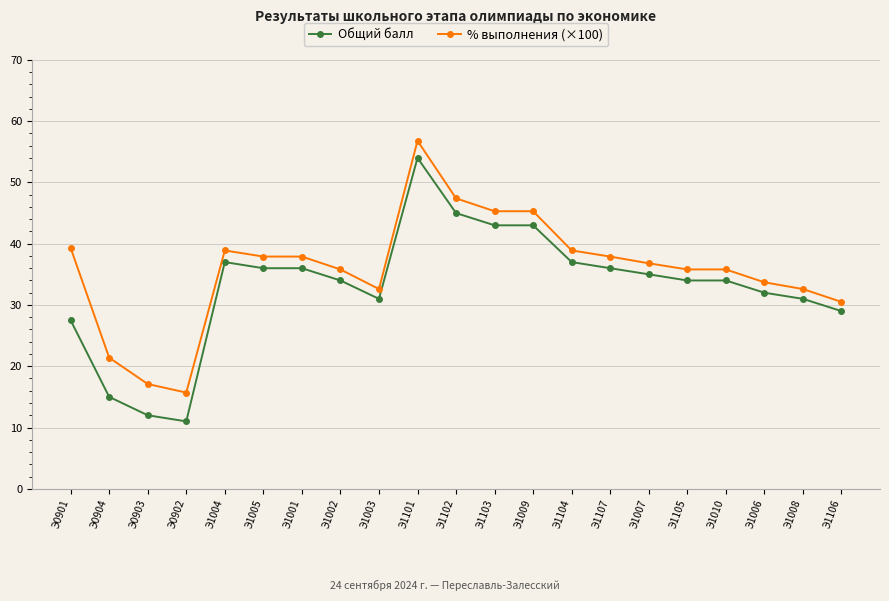

What is the label of the 9th point from the right?

Э1009